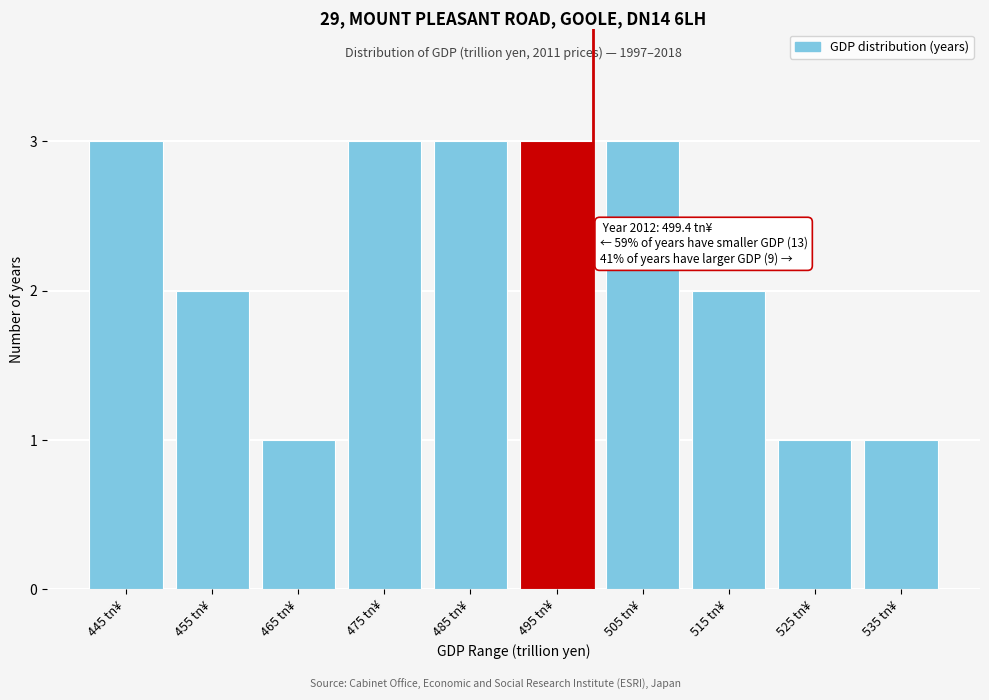

Reading right to left, list all the values displayed in this chart.

1	1	2	3	3	3	3	1	2	3